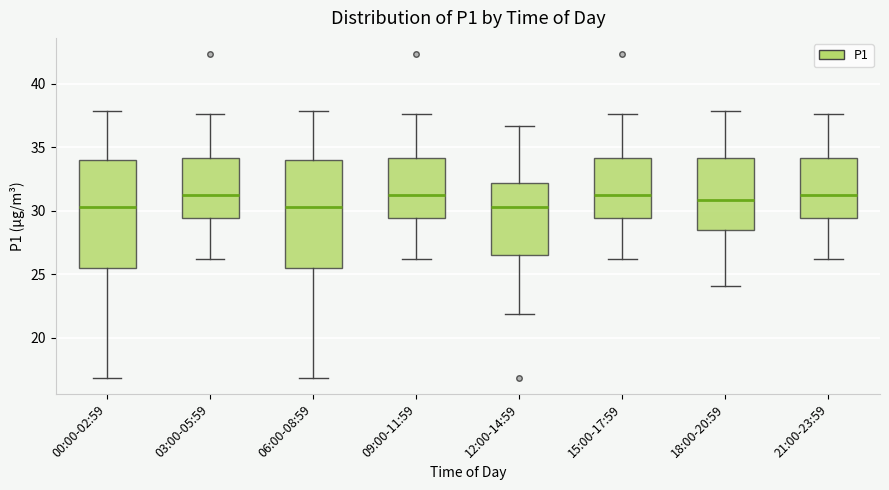

Reading left to right, read every box against the y-axis: the position of its median line, the range the box covers, and the ends of its whiskers. The values are not printed on the chart, so give them approximately, as read against the axis.

00:00-02:59: median 30.5, box 25.5 to 34.0, whiskers 17.0 to 38.0
03:00-05:59: median 31.0, box 29.5 to 34.0, whiskers 26.0 to 37.5
06:00-08:59: median 30.5, box 25.5 to 34.0, whiskers 17.0 to 38.0
09:00-11:59: median 31.0, box 29.5 to 34.0, whiskers 26.0 to 37.5
12:00-14:59: median 30.5, box 26.5 to 32.0, whiskers 22.0 to 36.5
15:00-17:59: median 31.0, box 29.5 to 34.0, whiskers 26.0 to 37.5
18:00-20:59: median 31.0, box 28.5 to 34.0, whiskers 24.0 to 38.0
21:00-23:59: median 31.0, box 29.5 to 34.0, whiskers 26.0 to 37.5